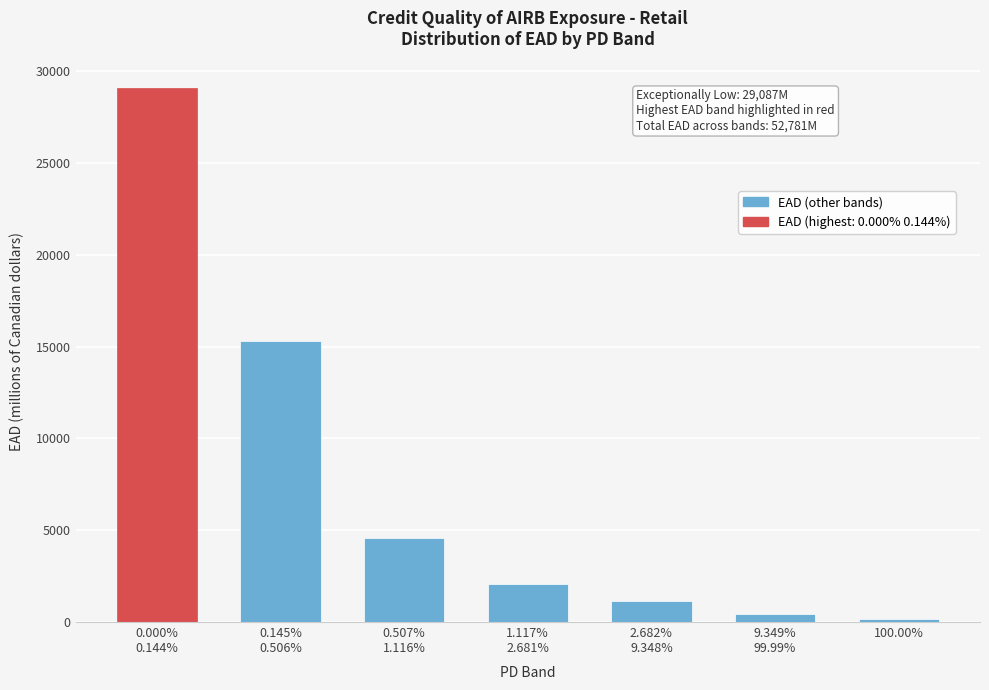

Reading right to left, extract all data points from this chart.

157	437	1129	2099	4584	15288	29087